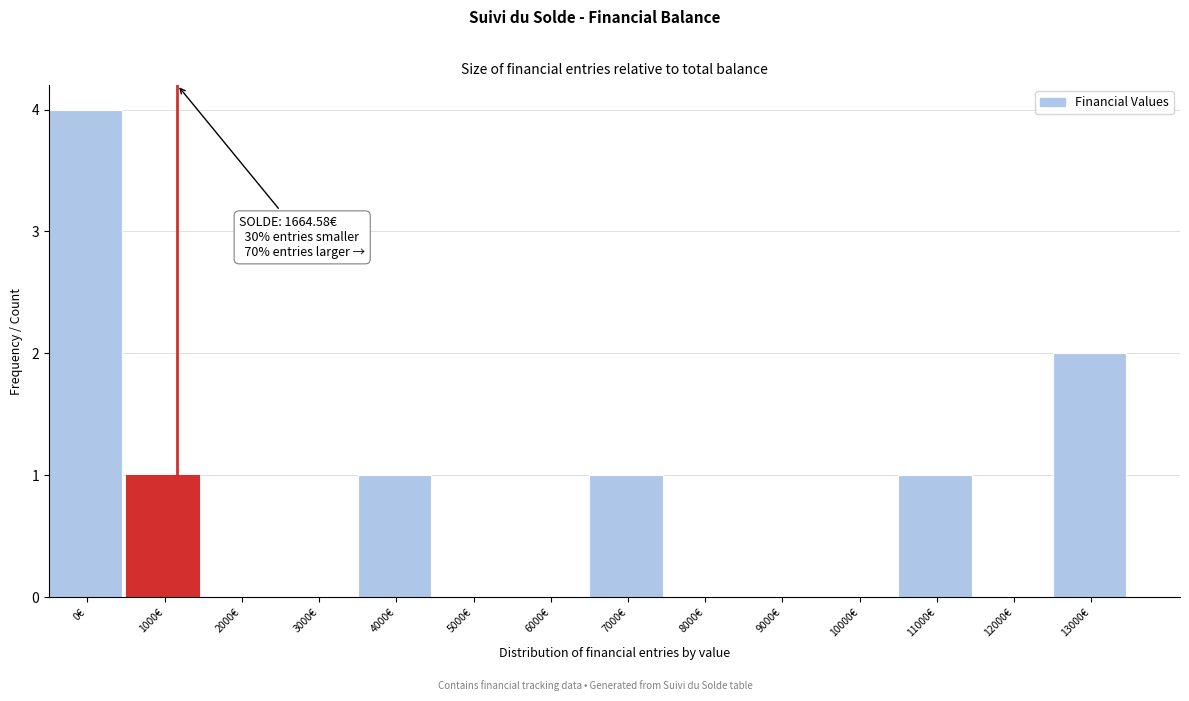

Reading left to right, list all the values displayed in this chart.

0€=4	1000€=1	2000€=0	3000€=0	4000€=1	5000€=0	6000€=0	7000€=1	8000€=0	9000€=0	10000€=0	11000€=1	12000€=0	13000€=2